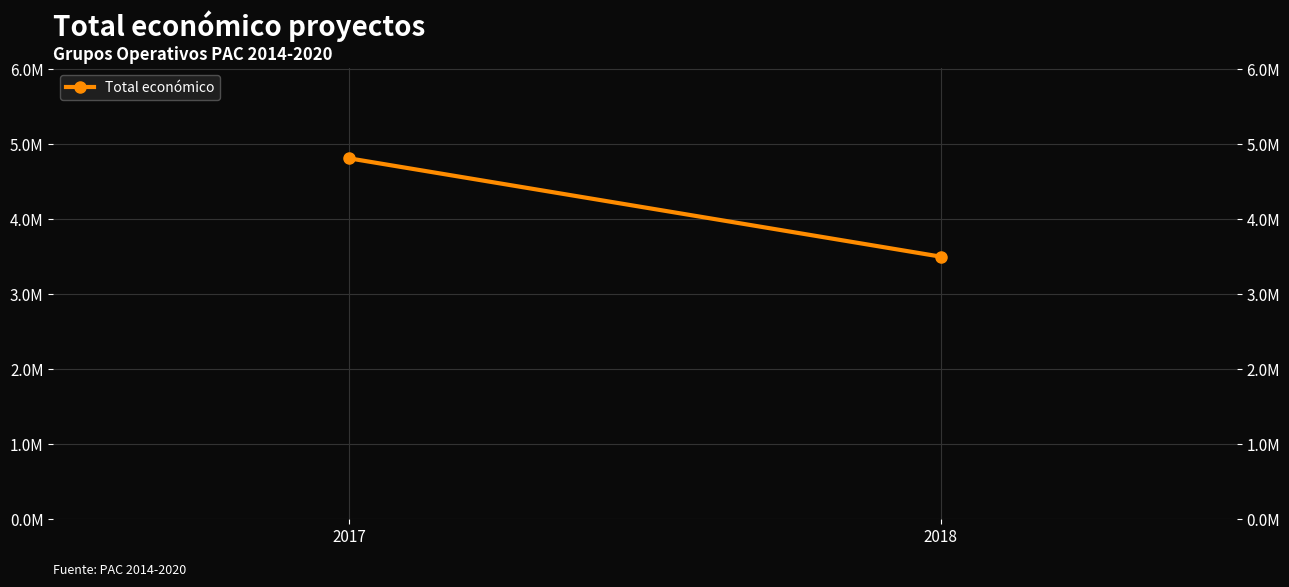

Approximately how many times larger is the value at 2018 compared to 2017?

0.7